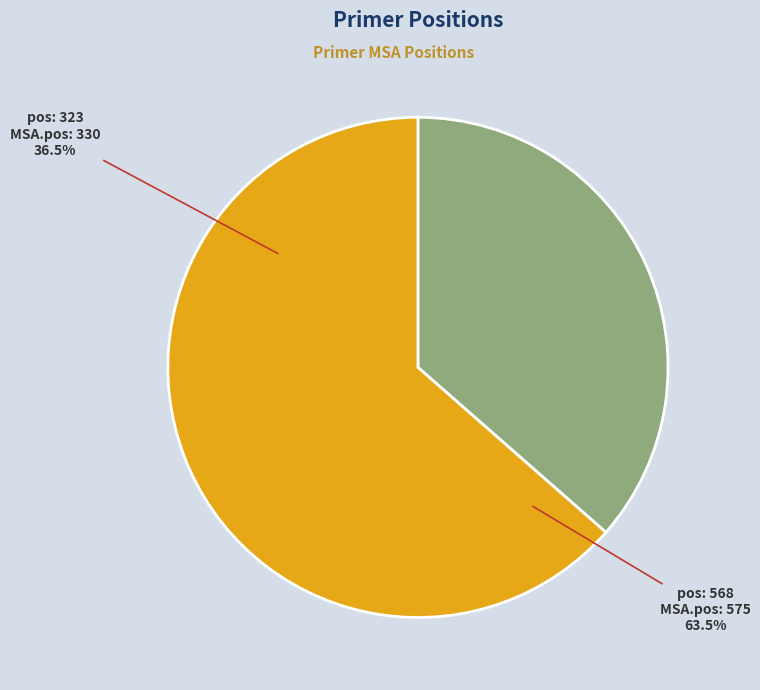

How much of the chart is everything except 568?

36.5%